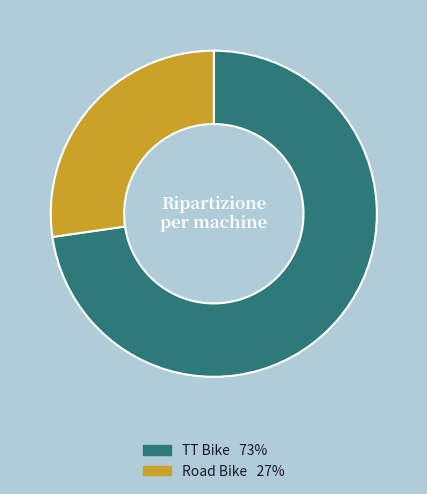

Does Road Bike account for over 50% of the chart?

No